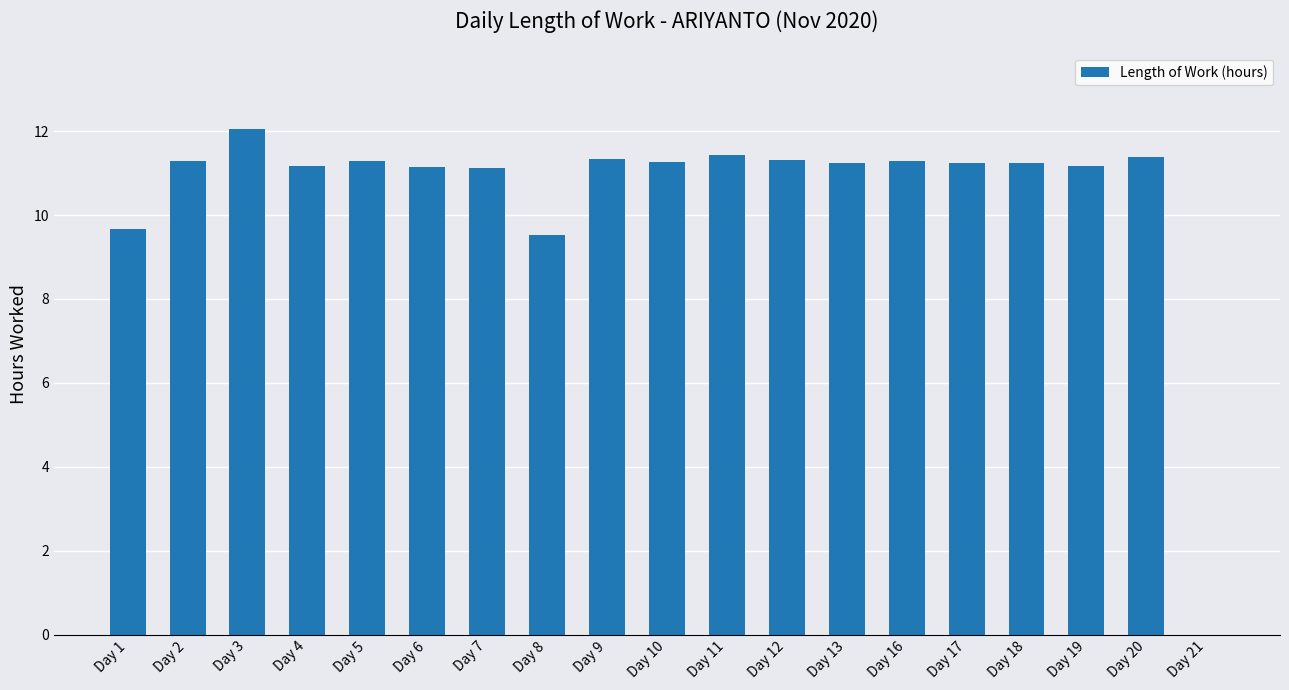

Is it true that the value at Day 11 is 11.4?

True